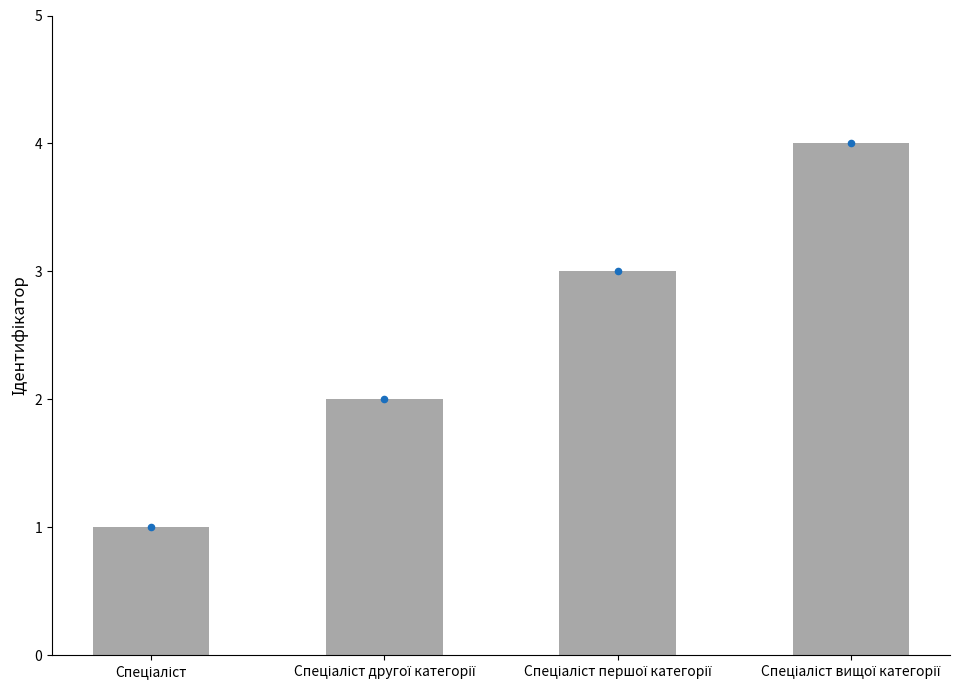

Approximately how many times larger is the value at Спеціаліст compared to Спеціаліст вищої категорії?

0.2